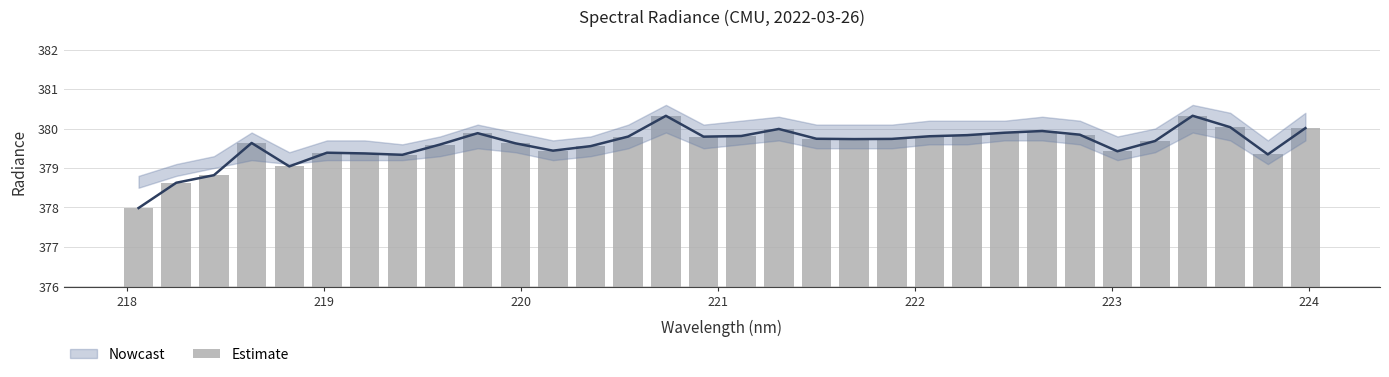

What is the difference between the maximum and minimum values?

2.3